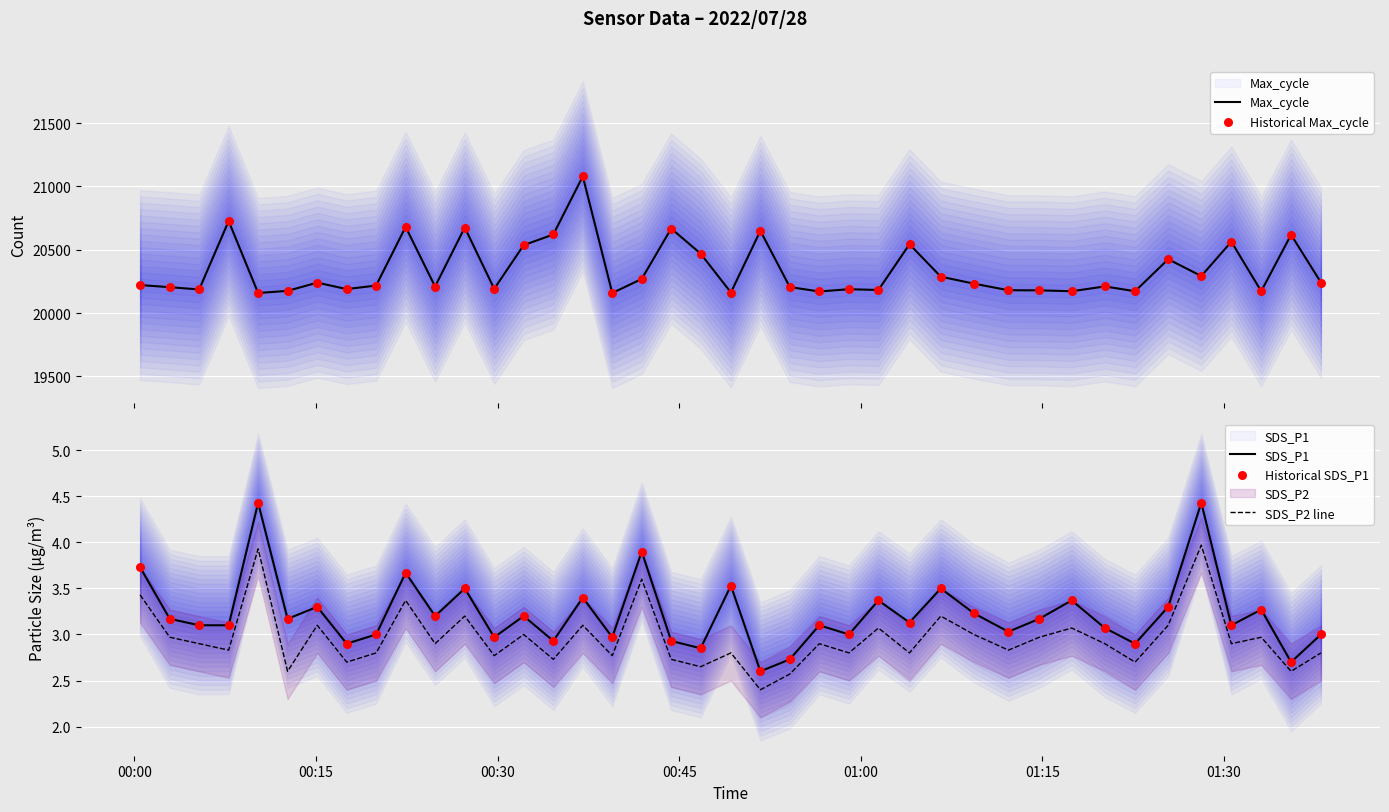

What are all the series names shown in the legend?

Max_cycle, Historical Max_cycle, SDS_P1, SDS_P2 line, Historical SDS_P1